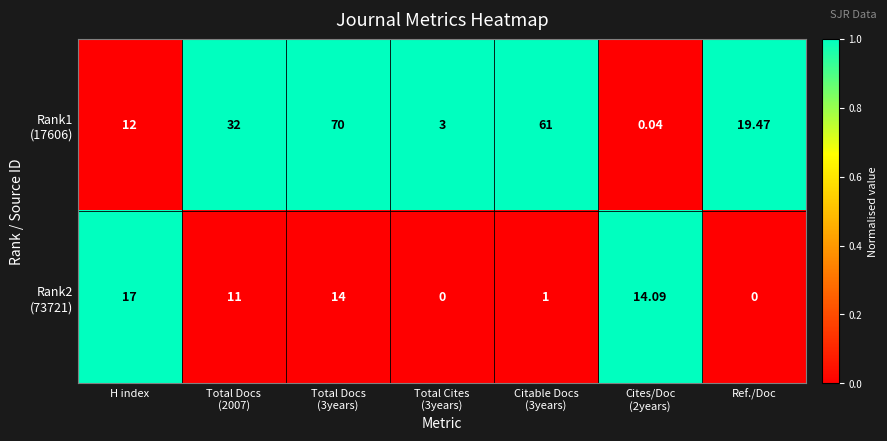

Count the number of categories in the chart.

7